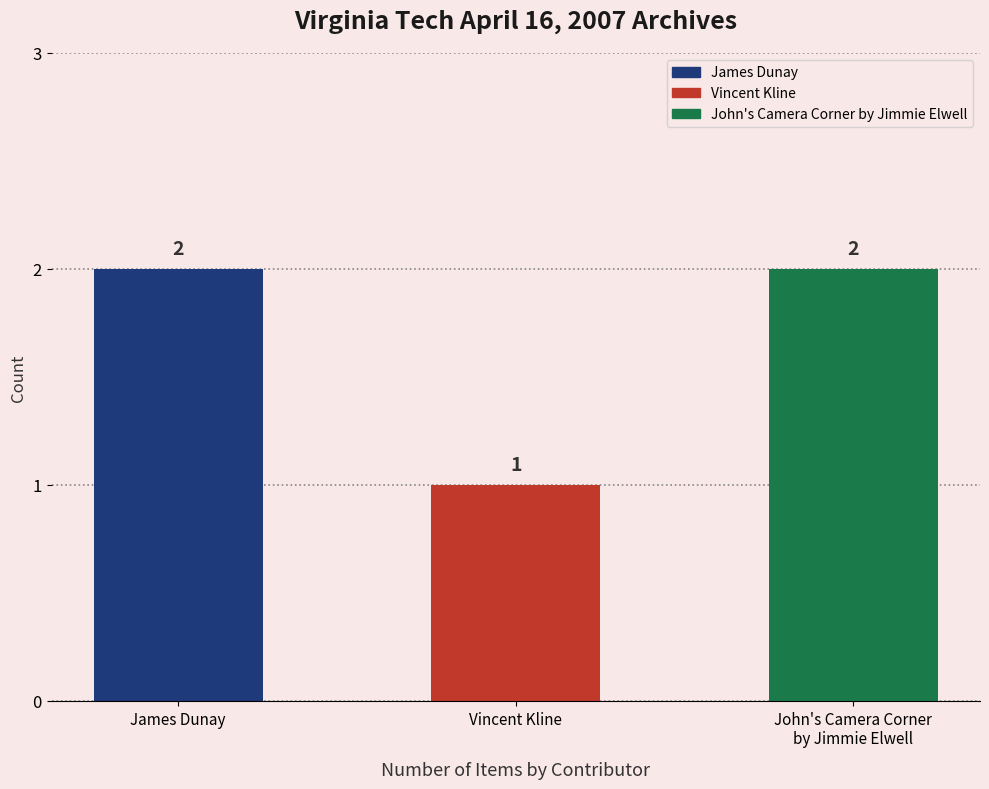

What is the ratio of the value at Vincent Kline to the value at James Dunay?

0.5